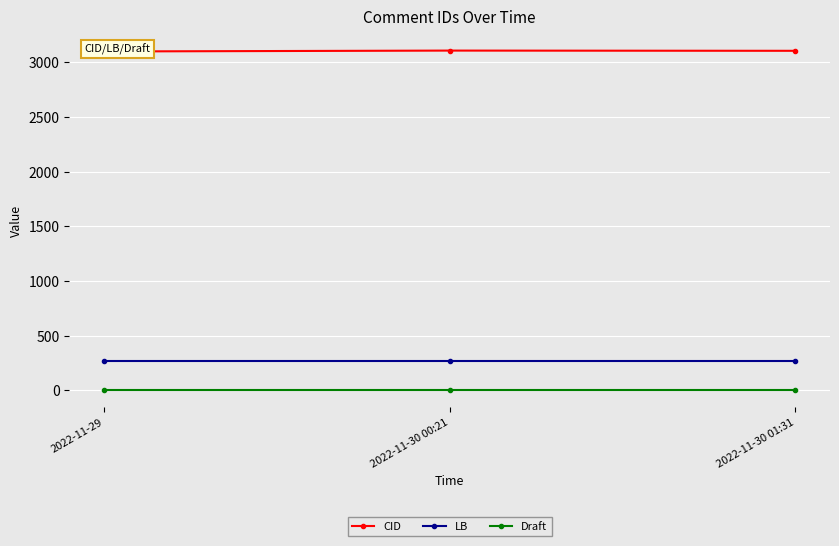

What are all the series names shown in the legend?

CID, LB, Draft